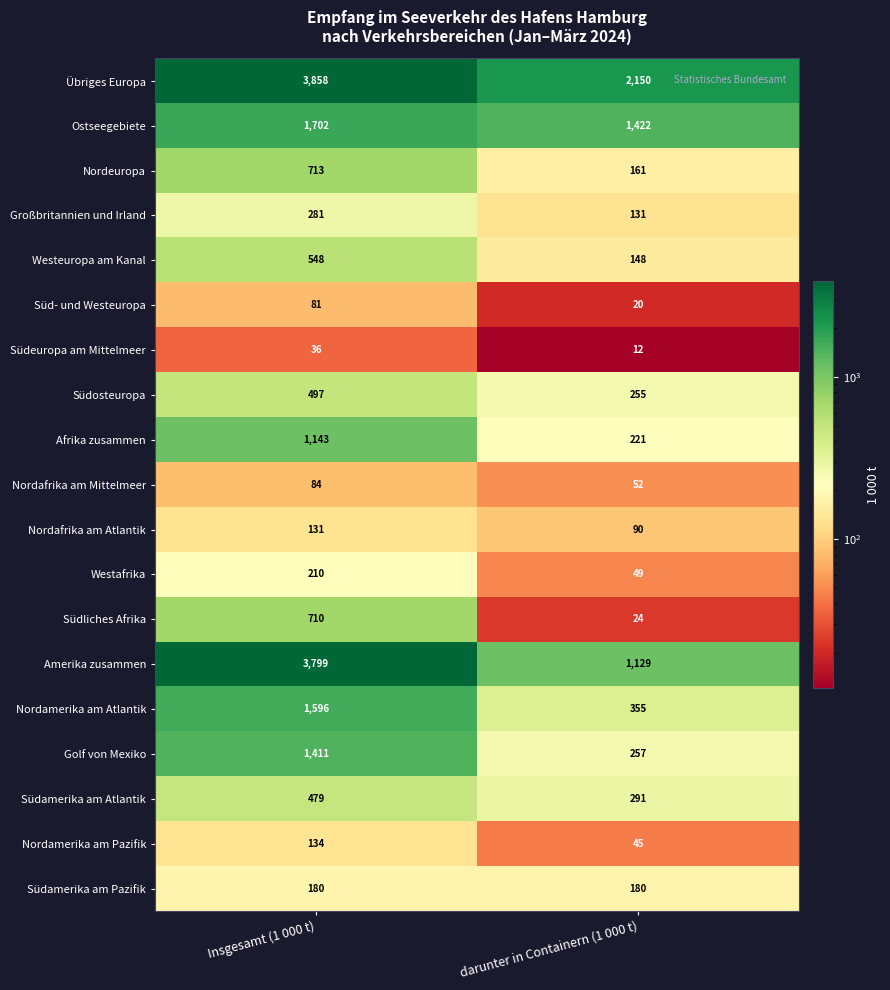

What is the sum of the Ostseegebiete values at darunter in Containern (1 000 t) and Insgesamt (1 000 t)?

3124